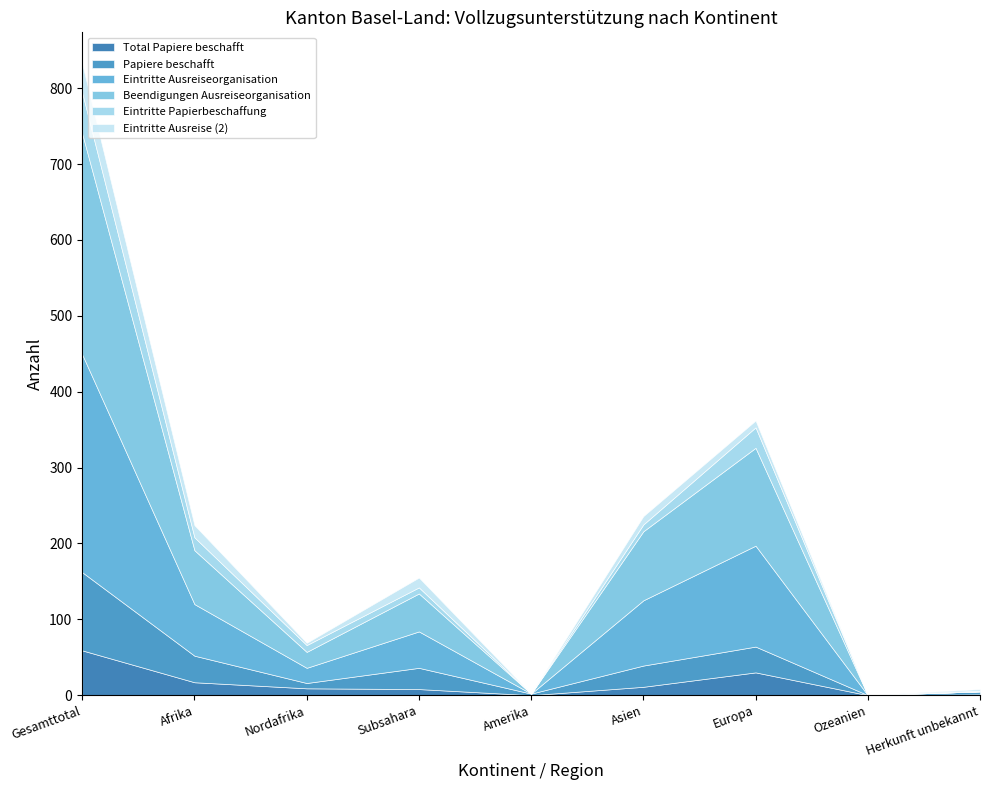

How many lines are shown in the chart?

6